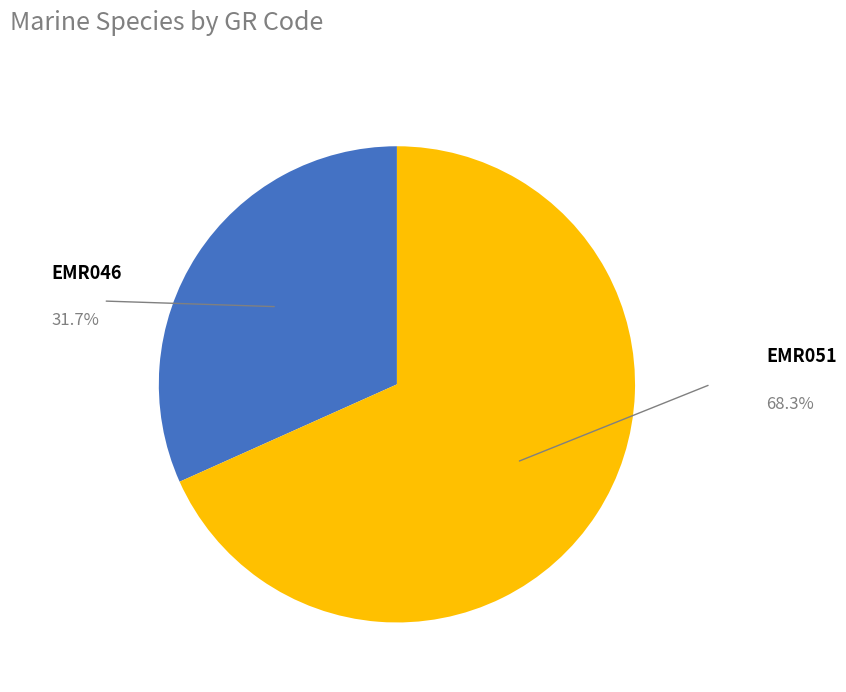

Combined, do EMR051 and EMR046 account for over 50%?

Yes